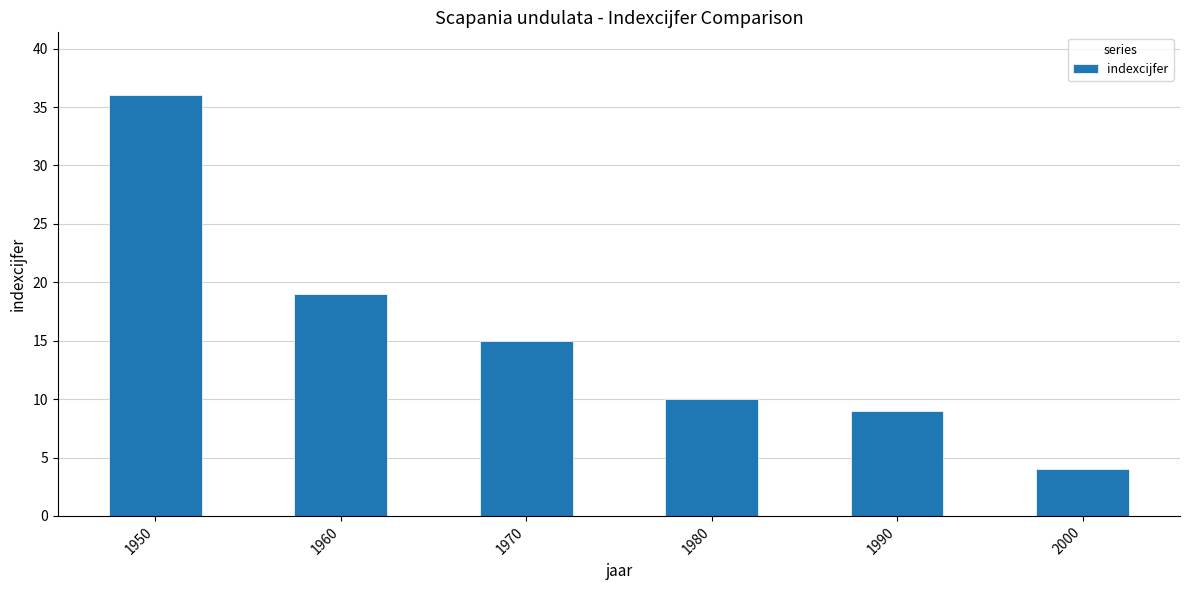

What is the approximate value at 1950, to the nearest 10?

40